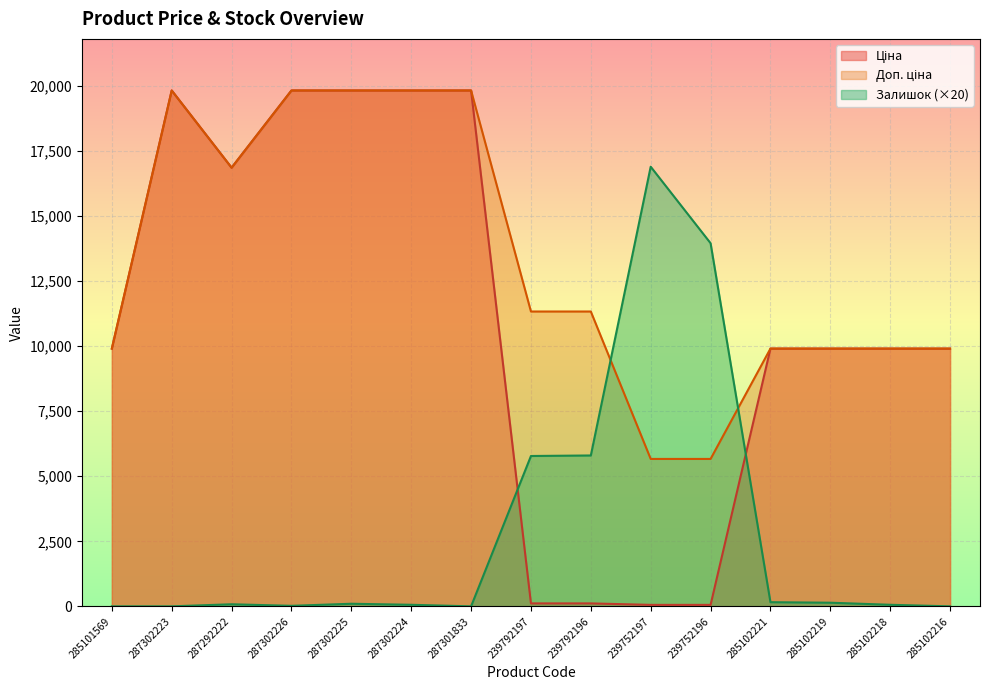

Rank the categories by Ціна value from lowest to highest.

239752197, 239752196, 239792197, 239792196, 285101569, 285102221, 285102219, 285102218, 285102216, 287292222, 287302223, 287302226, 287302225, 287302224, 287301833